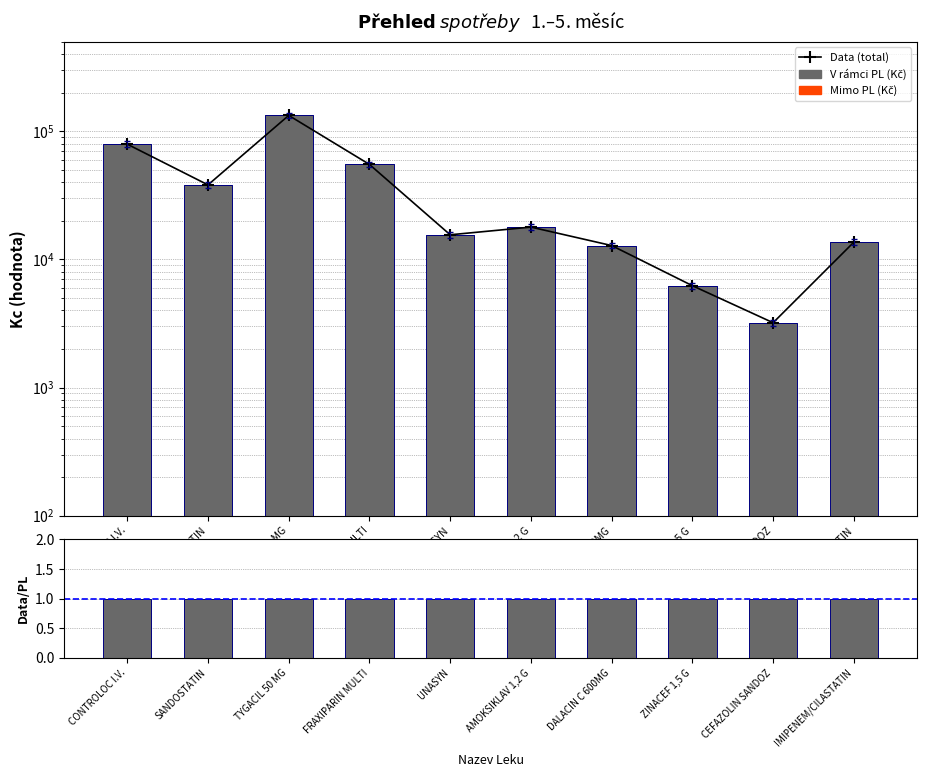

At how many categories does at least one series exceed 121291?

1